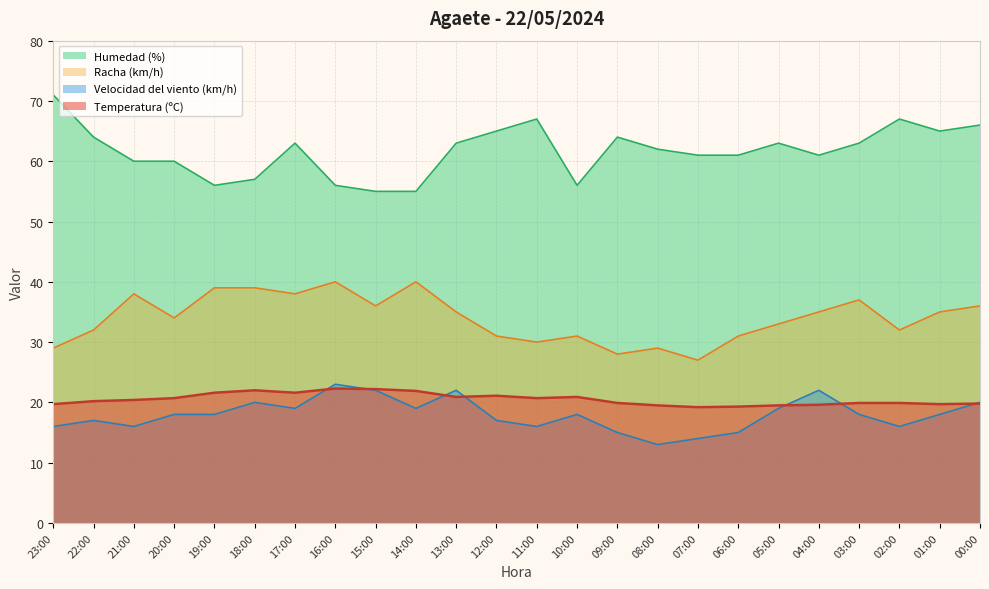

Reading right to left, list all the values displayed in this chart.

Temperatura (ºC): 00:00=19.8	01:00=19.7	02:00=19.9	03:00=19.9	04:00=19.6	05:00=19.5	06:00=19.3	07:00=19.2	08:00=19.5	09:00=19.9	10:00=20.9	11:00=20.7	12:00=21.1	13:00=20.9	14:00=21.9	15:00=22.2	16:00=22.3	17:00=21.6	18:00=22.0	19:00=21.6	20:00=20.7	21:00=20.4	22:00=20.2	23:00=19.7
Velocidad del viento (km/h): 00:00=20.0	01:00=18.0	02:00=16.0	03:00=18.0	04:00=22.0	05:00=19.0	06:00=15.0	07:00=14.0	08:00=13.0	09:00=15.0	10:00=18.0	11:00=16.0	12:00=17.0	13:00=22.0	14:00=19.0	15:00=22.0	16:00=23.0	17:00=19.0	18:00=20.0	19:00=18.0	20:00=18.0	21:00=16.0	22:00=17.0	23:00=16.0
Humedad (%): 00:00=66.0	01:00=65.0	02:00=67.0	03:00=63.0	04:00=61.0	05:00=63.0	06:00=61.0	07:00=61.0	08:00=62.0	09:00=64.0	10:00=56.0	11:00=67.0	12:00=65.0	13:00=63.0	14:00=55.0	15:00=55.0	16:00=56.0	17:00=63.0	18:00=57.0	19:00=56.0	20:00=60.0	21:00=60.0	22:00=64.0	23:00=71.0
Racha (km/h): 00:00=36.0	01:00=35.0	02:00=32.0	03:00=37.0	04:00=35.0	05:00=33.0	06:00=31.0	07:00=27.0	08:00=29.0	09:00=28.0	10:00=31.0	11:00=30.0	12:00=31.0	13:00=35.0	14:00=40.0	15:00=36.0	16:00=40.0	17:00=38.0	18:00=39.0	19:00=39.0	20:00=34.0	21:00=38.0	22:00=32.0	23:00=29.0